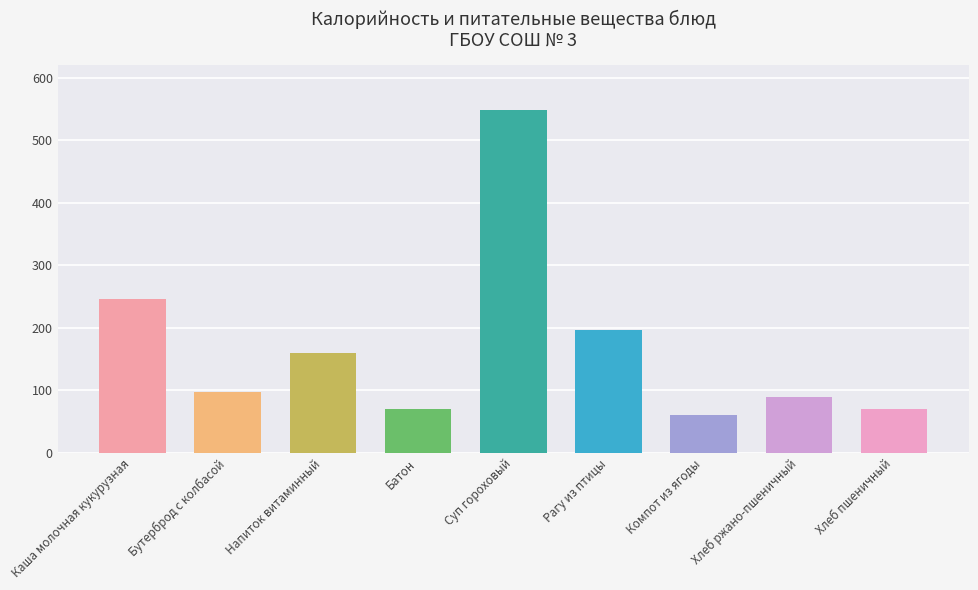

Which series has the largest range (max minus min)?

Калорийность